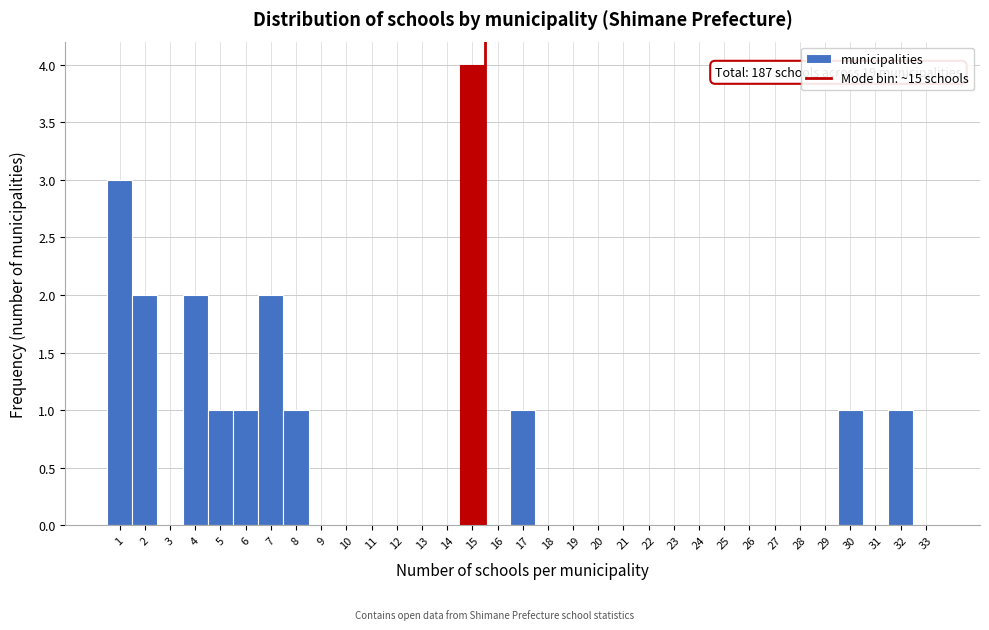

Over which range of the x-axis is the bar tallest?

14.5 to 15.5